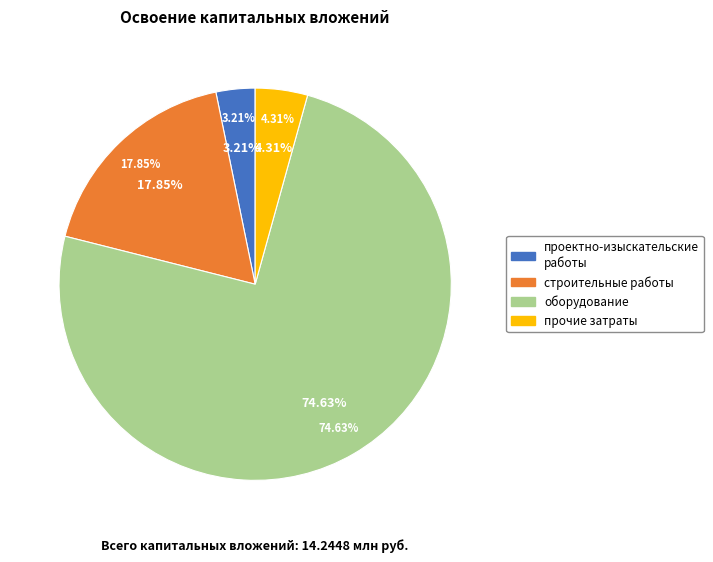

Is it true that прочие затраты is 4% of the pie?

True